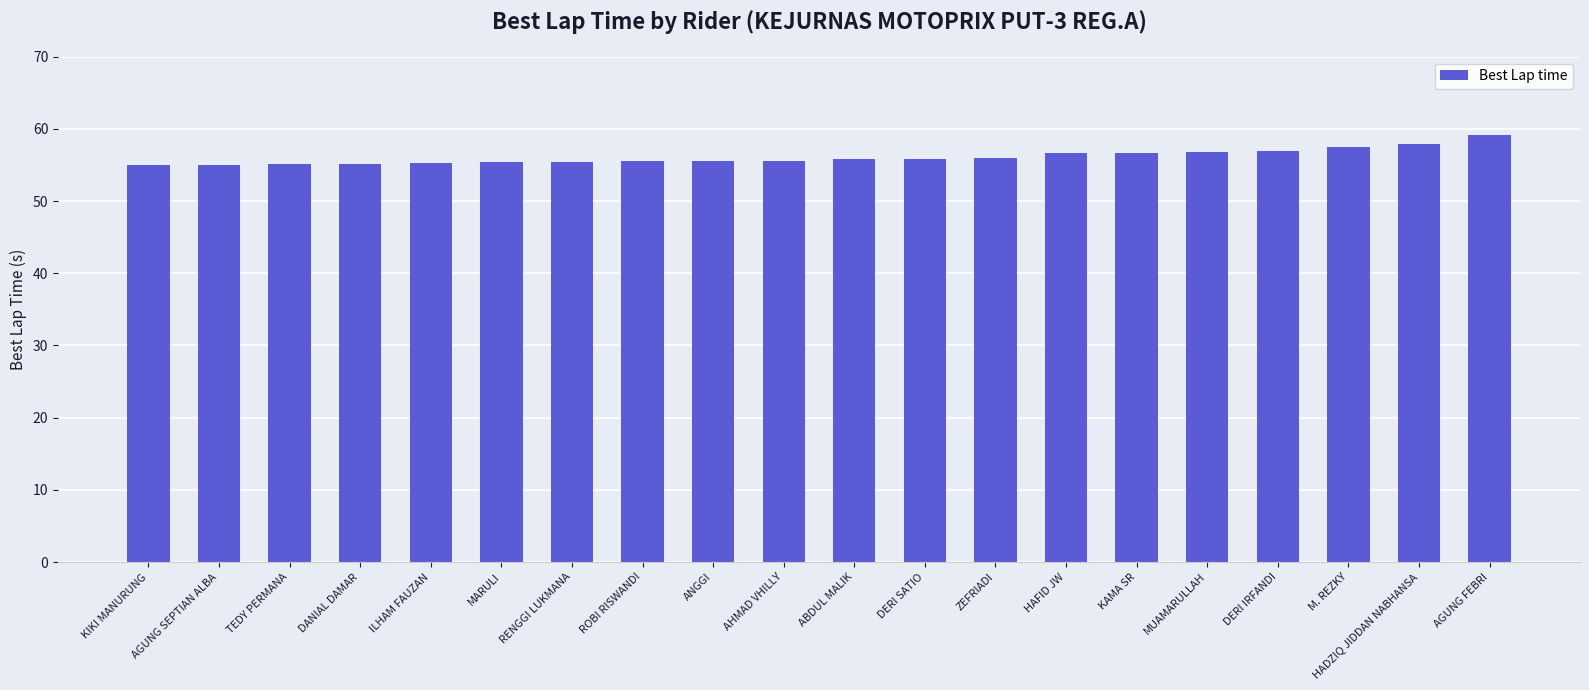

What value does the data have at ROBI RISWANDI?

55.5